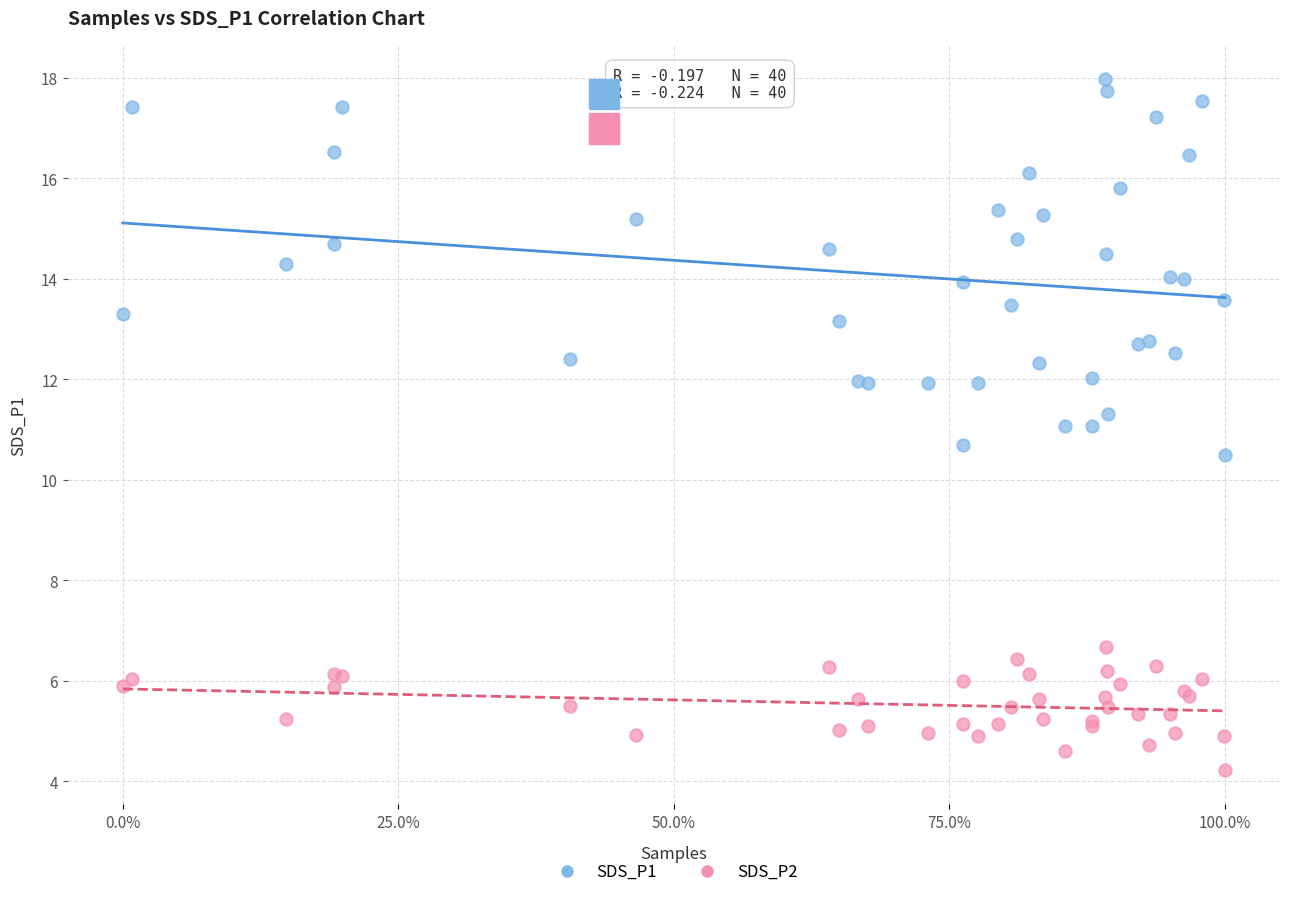

Which series has the widest spread of Y values?

SDS_P1